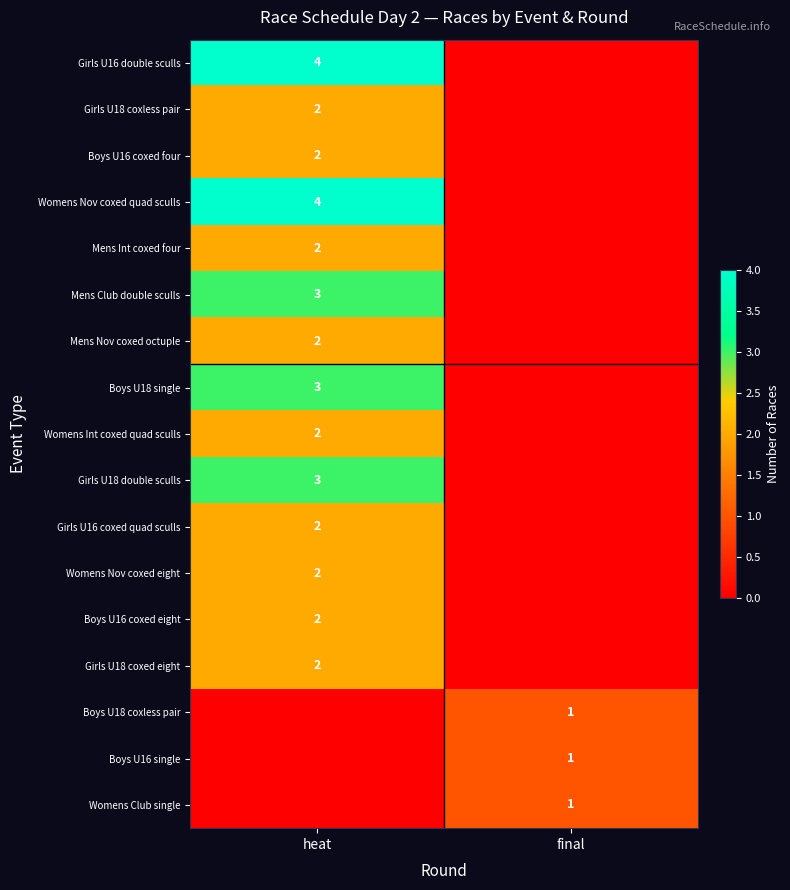

The value of Mens Nov coxed octuple at heat is 3. True or false?

False